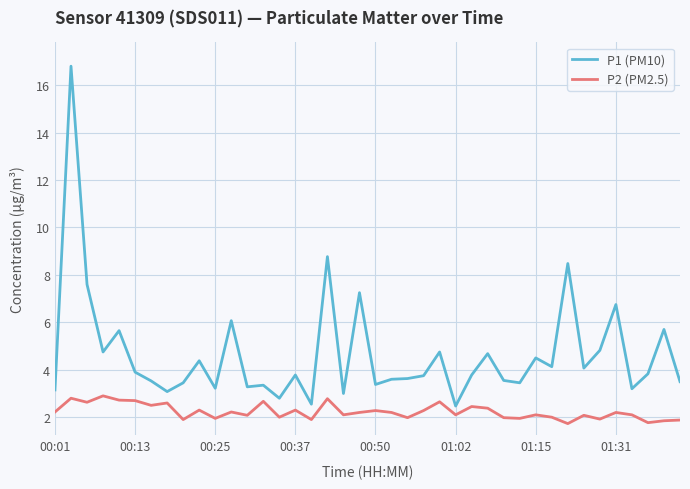

List the series in order of their overall mean, highest first.

P1 (PM10), P2 (PM2.5)